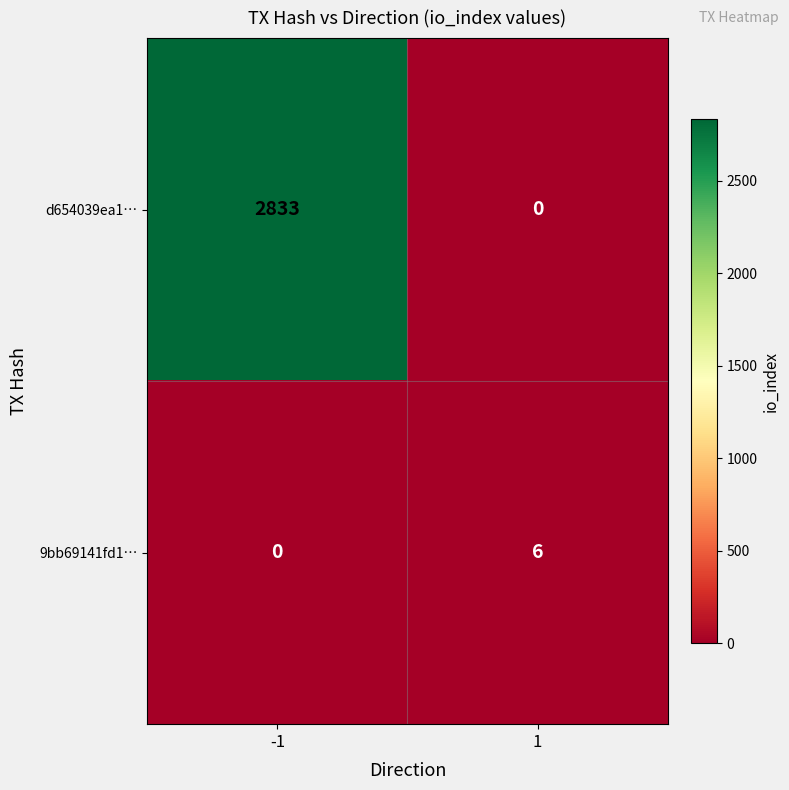

What is the sum of the 9bb69141fd1… values at 1 and -1?

6